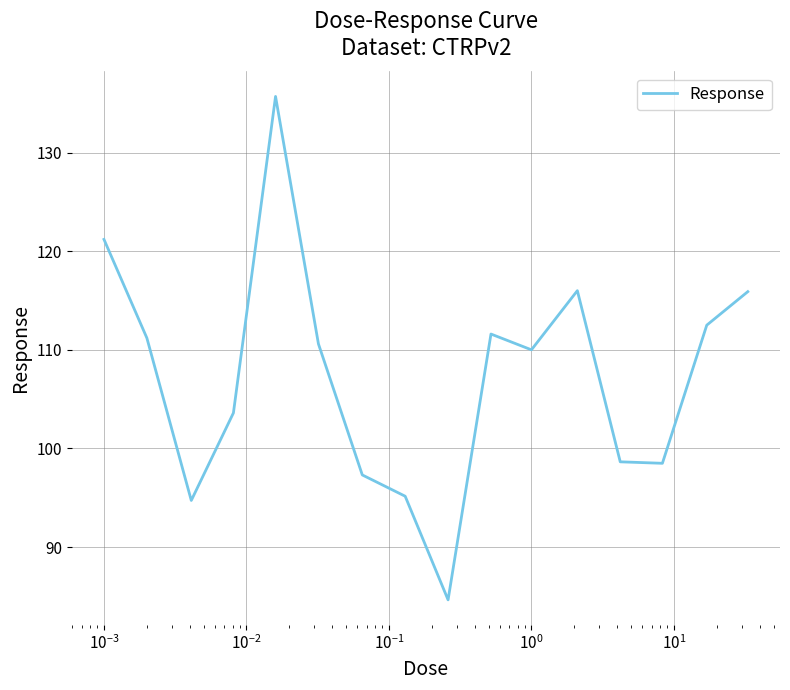

What is the maximum value shown in the chart?

135.7